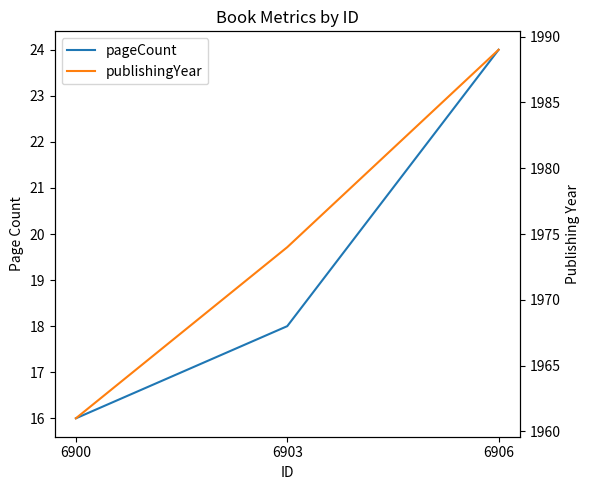

How many pageCount values are between 16 and 24?

3